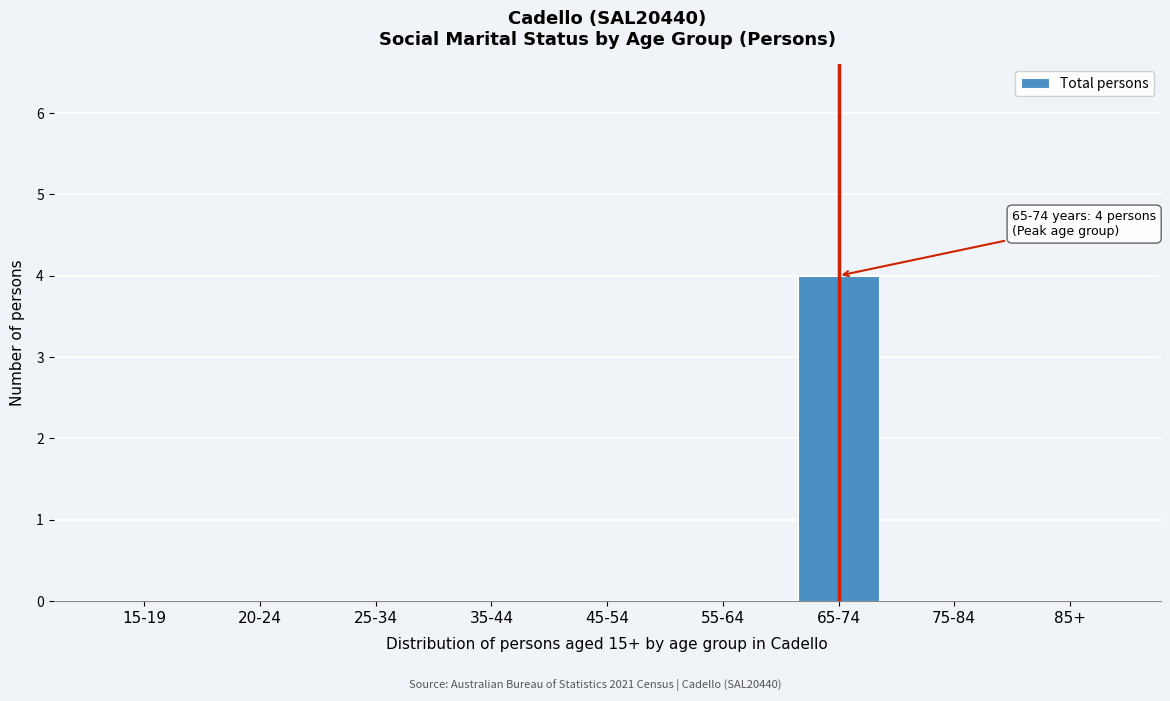

Reading right to left, transcribe all the data shown in this chart.

85+=0	75-84=0	65-74=4	55-64=0	45-54=0	35-44=0	25-34=0	20-24=0	15-19=0